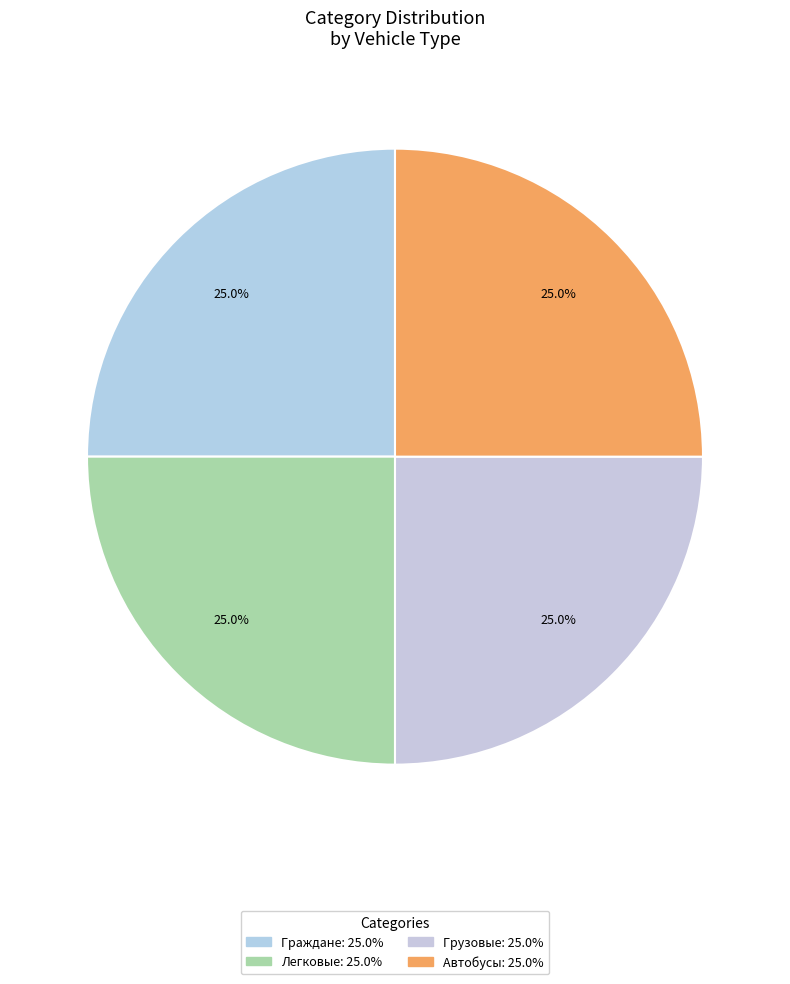

Which has a higher value, Граждане or Легковые?

Легковые